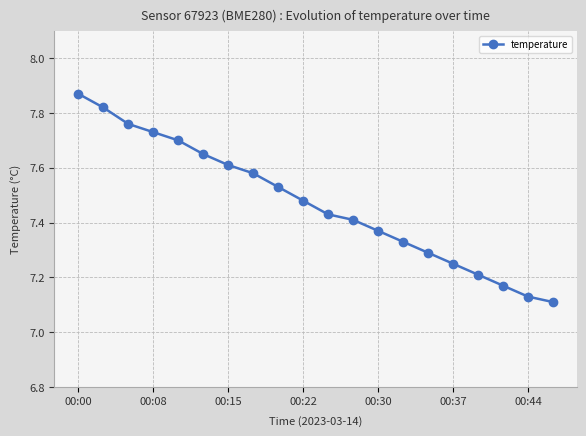

How many series are shown in this chart?

1